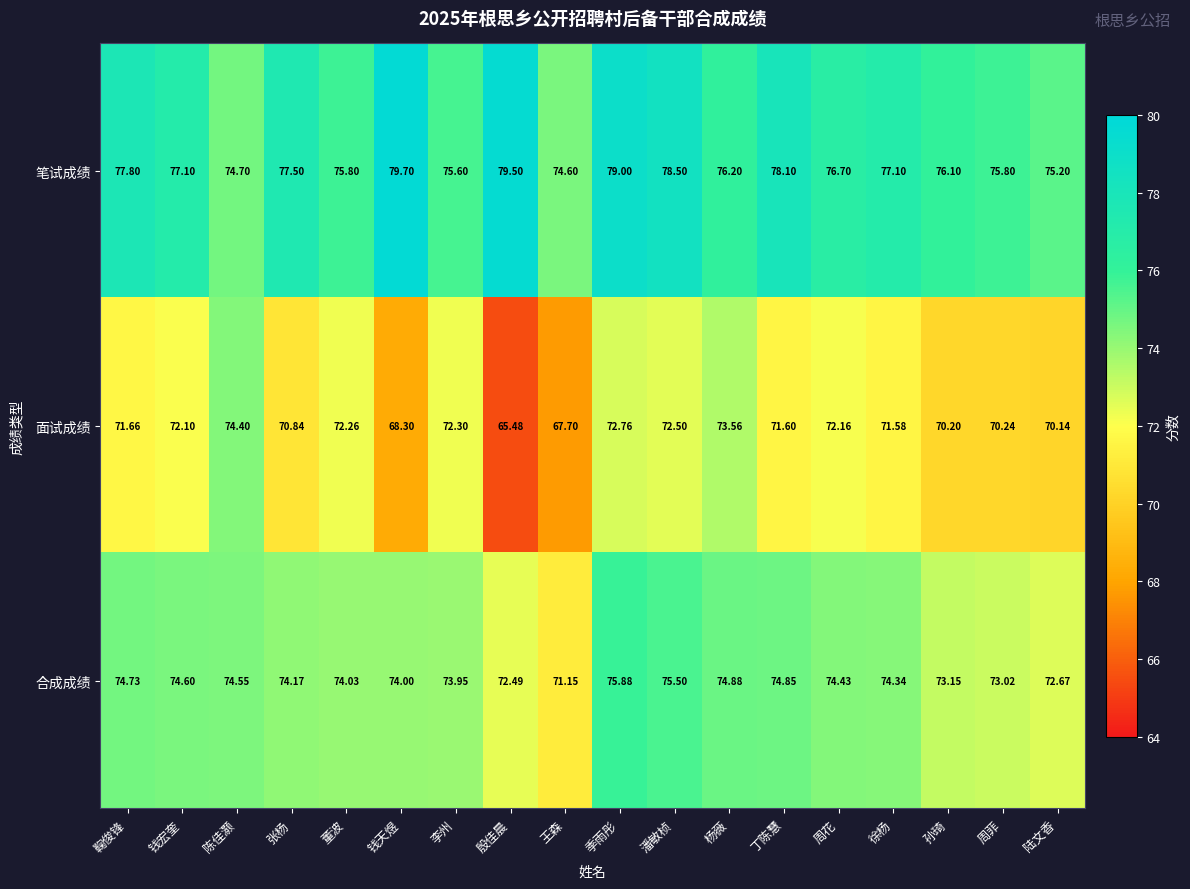

Which label corresponds to the largest value in the chart?

钱天煜